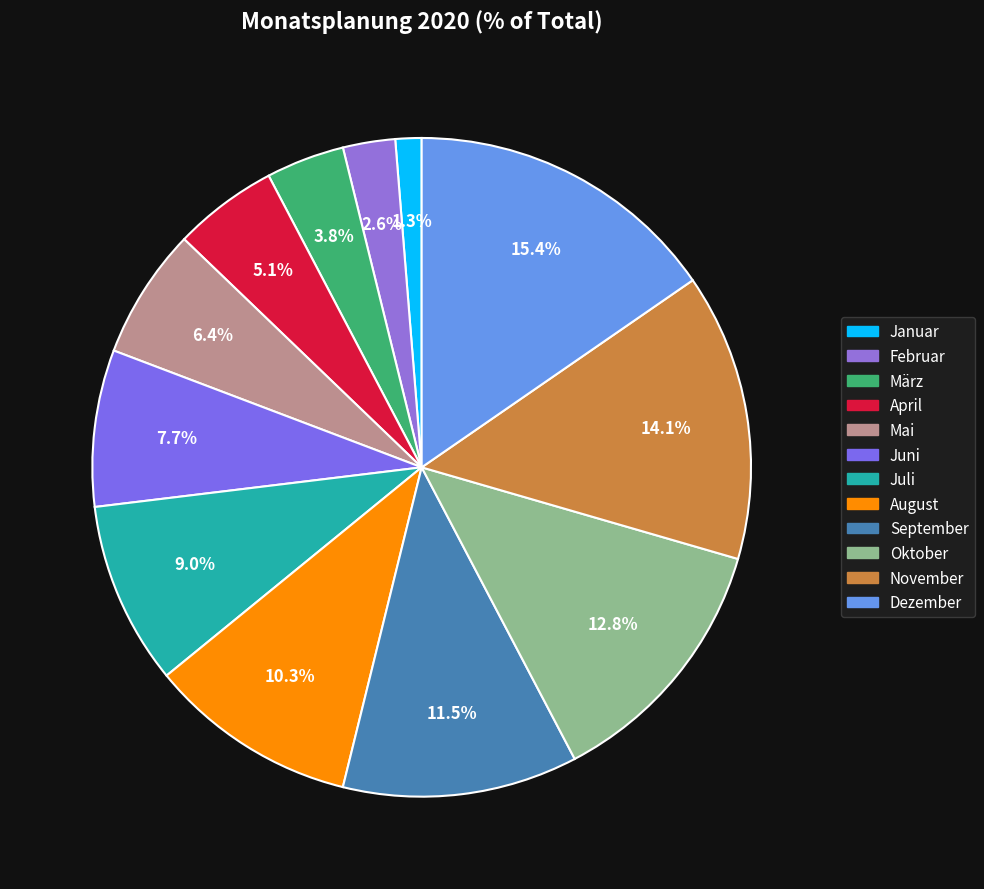

To the nearest percent, what is the combined percentage of September and Februar?

14%